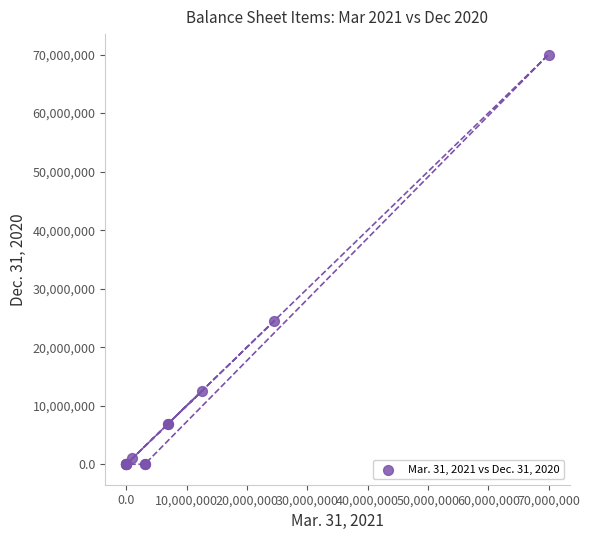

What Y value in the scatter plot is closest to 35000000?

24552563.0